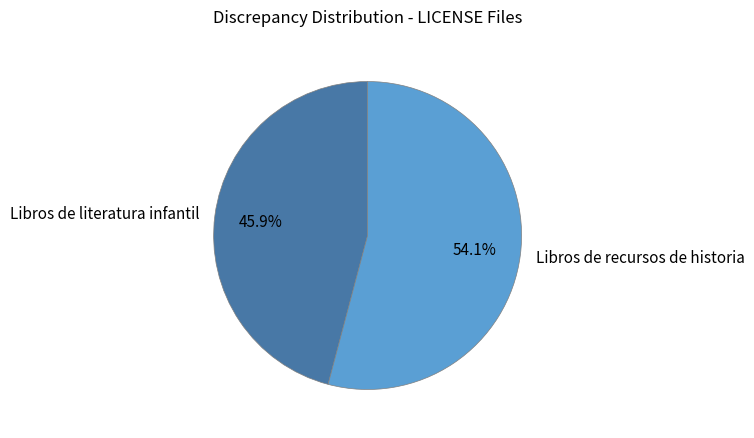

Rank the categories by value from highest to lowest.

Libros de recursos de historia, Libros de literatura infantil